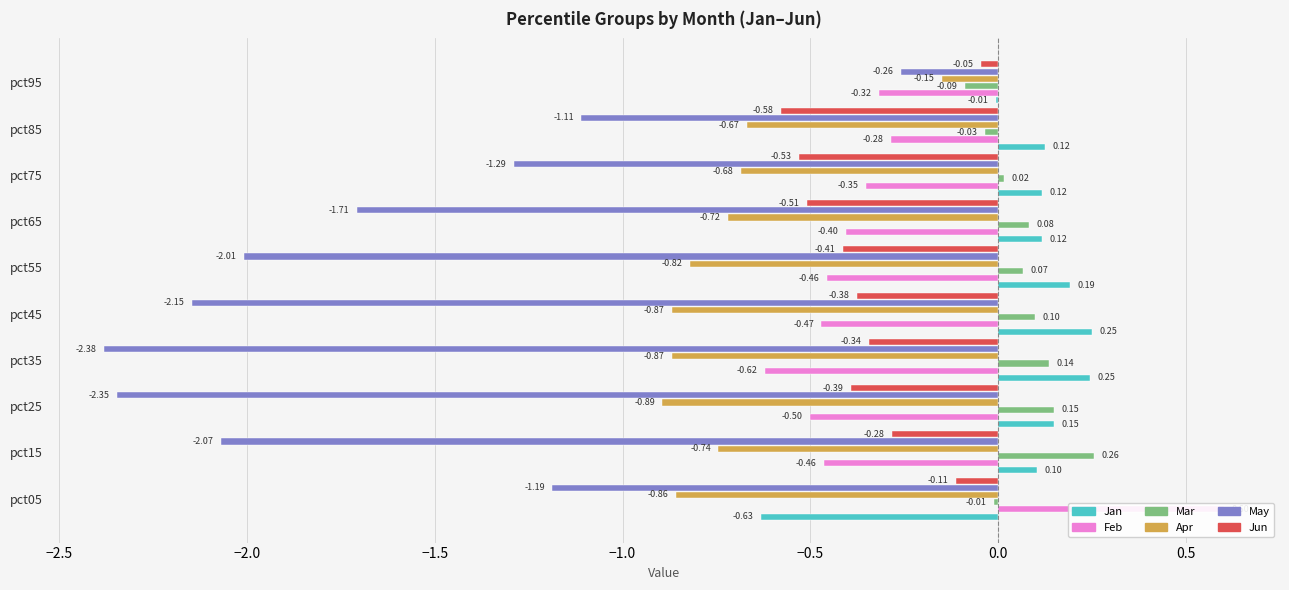

At how many categories does at least one series exceed 0?

9